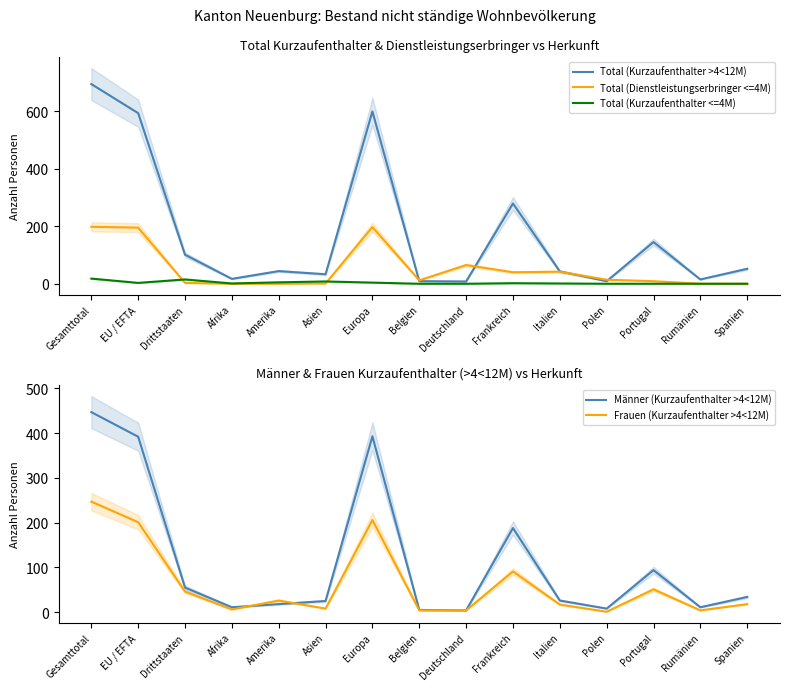

How many values in the Total (Dienstleistungserbringer <=4M) series are below 12?

7